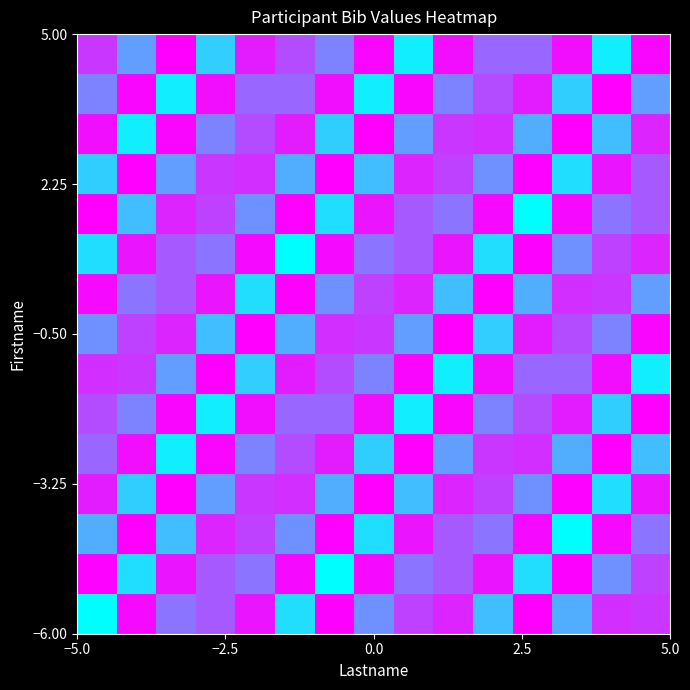

What is the greatest value displayed?

1.0